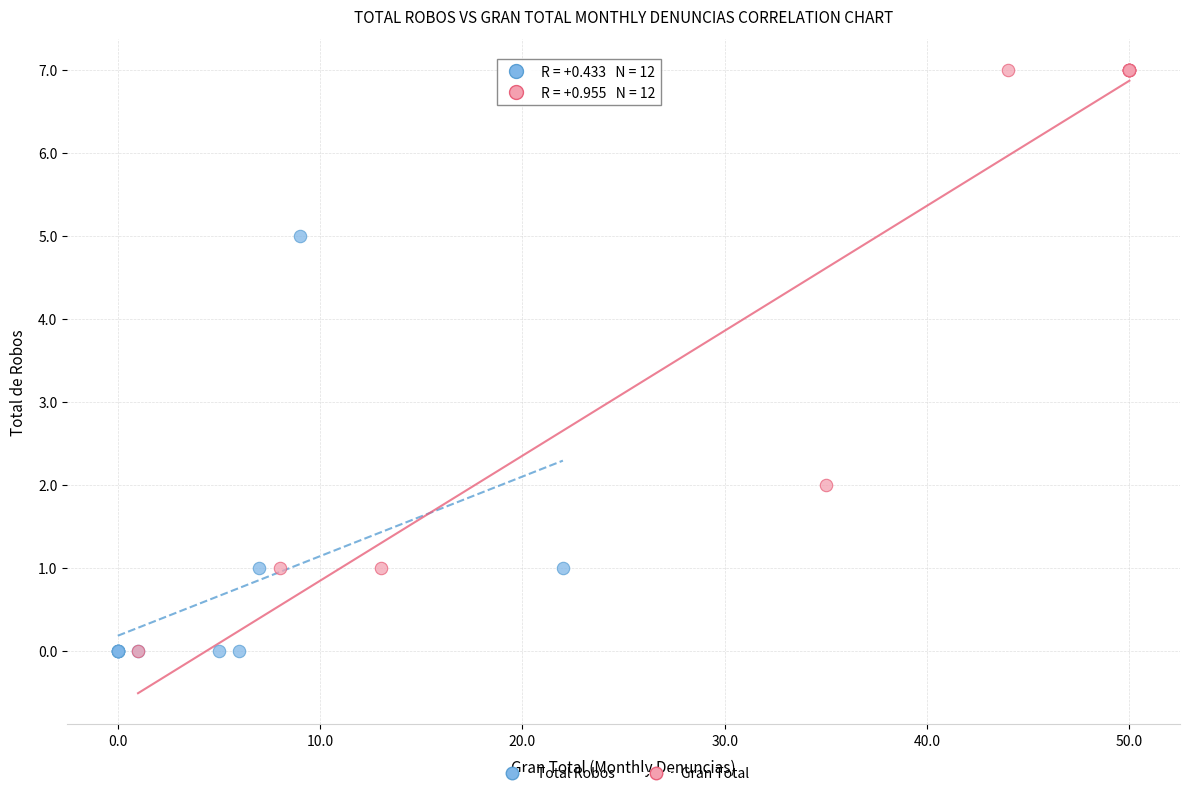

Which series has the largest Y range (max minus min)?

Gran Total